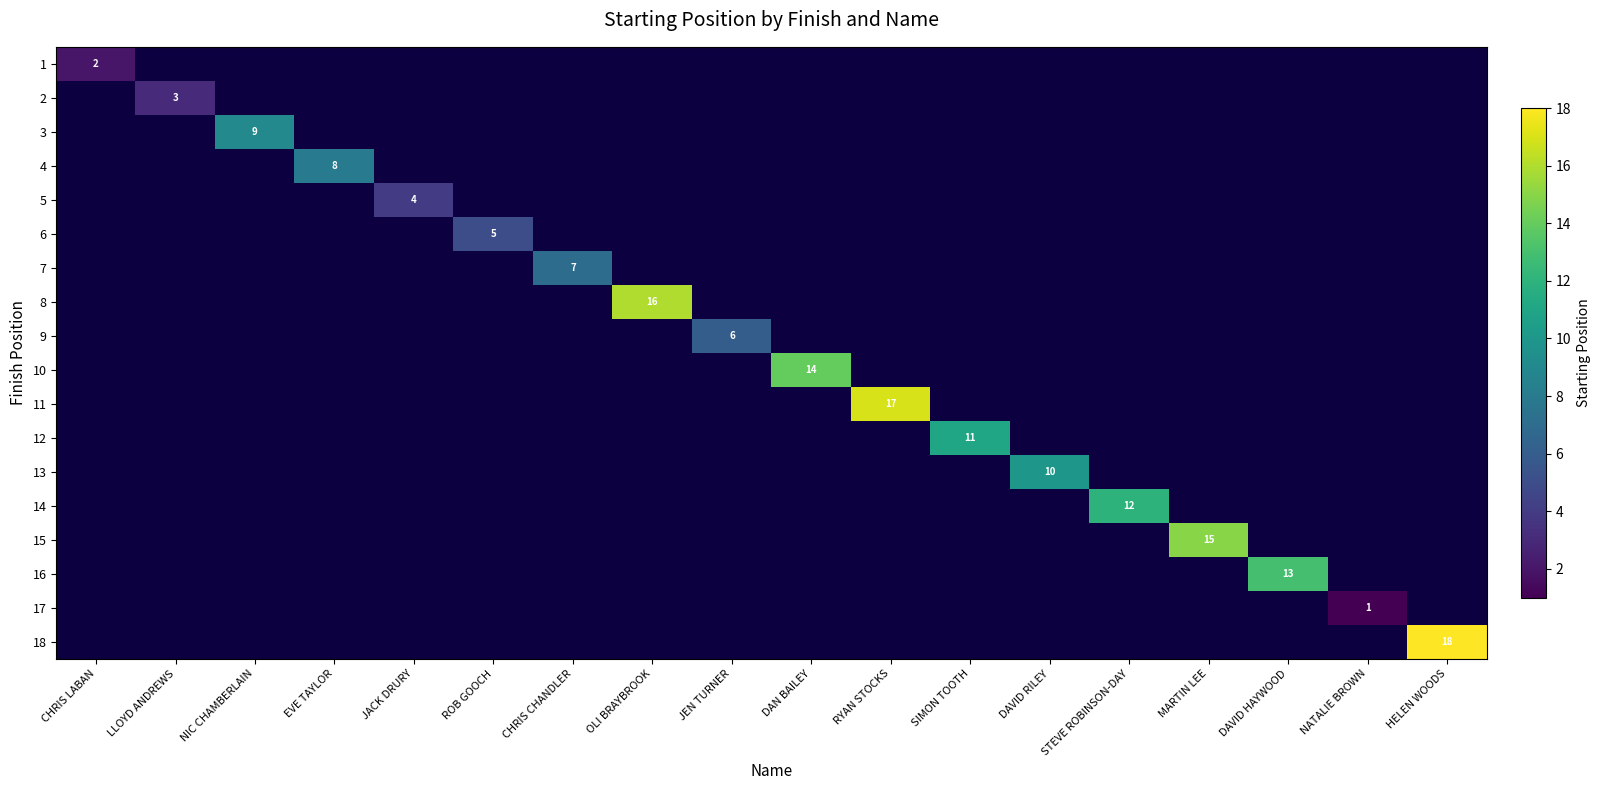

What is the smallest value displayed?

1.0